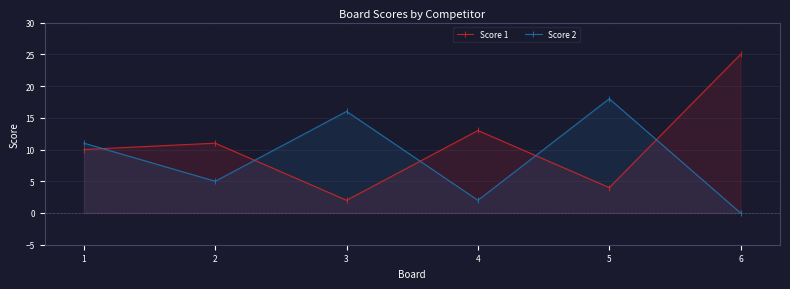

Which series has the largest total across all categories?

Score 1